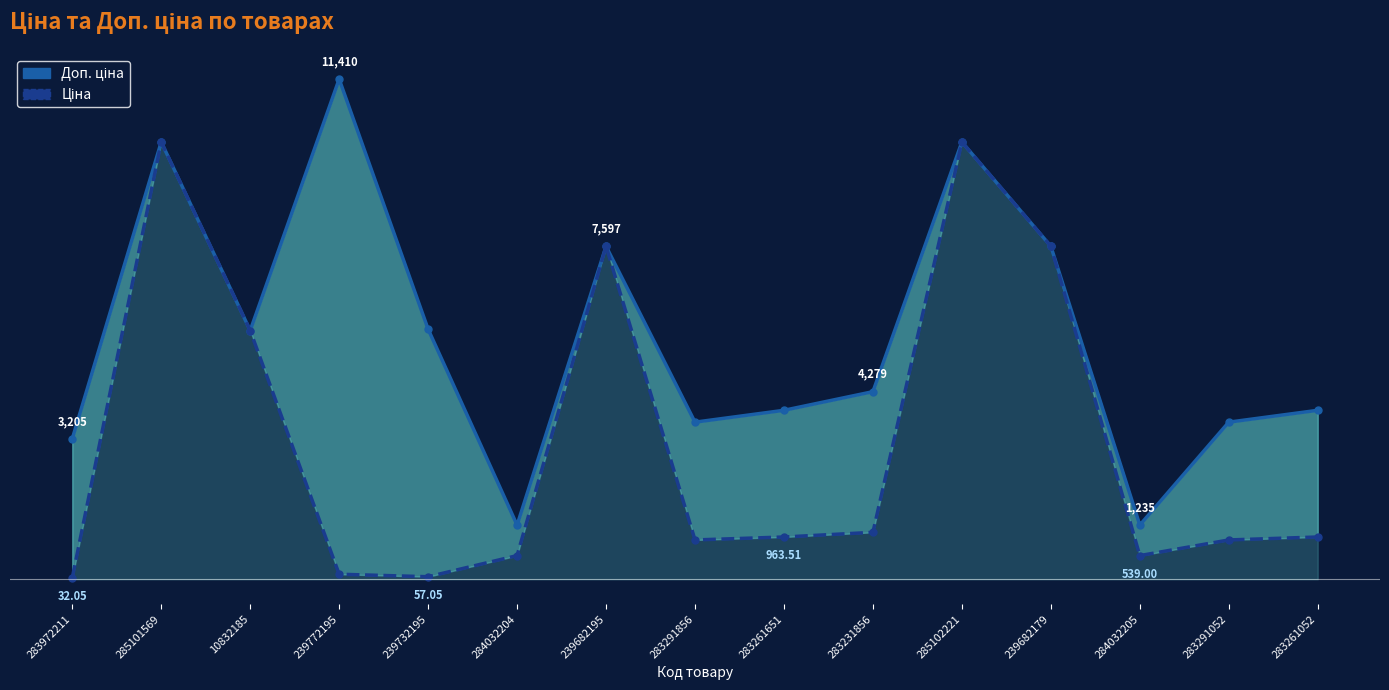

What are all the series names shown in the legend?

Доп. ціна, Ціна